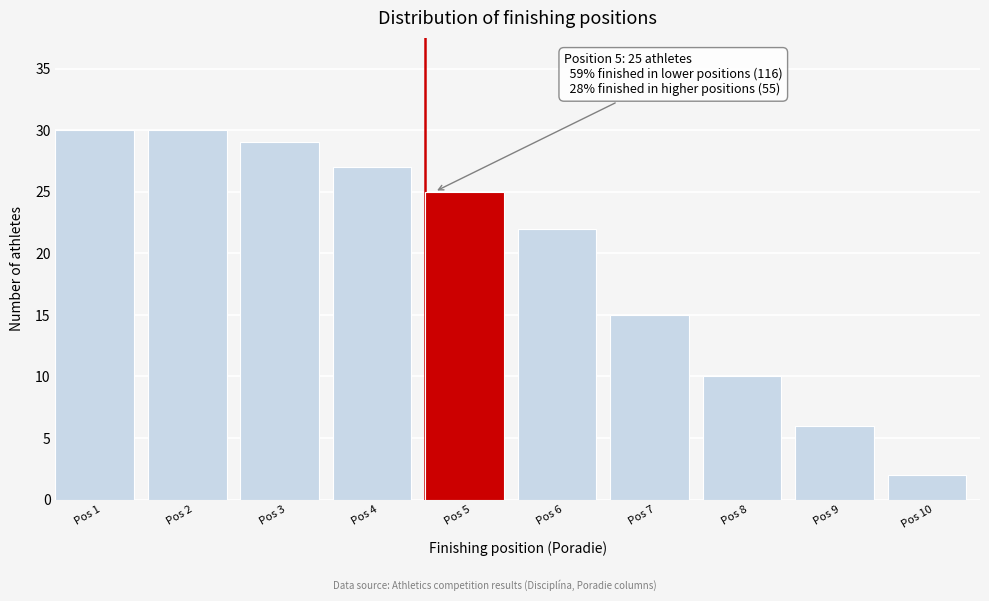

Reading right to left, what are all the values shown in this chart?

Pos 10=2	Pos 9=6	Pos 8=10	Pos 7=15	Pos 6=22	Pos 5=25	Pos 4=27	Pos 3=29	Pos 2=30	Pos 1=30